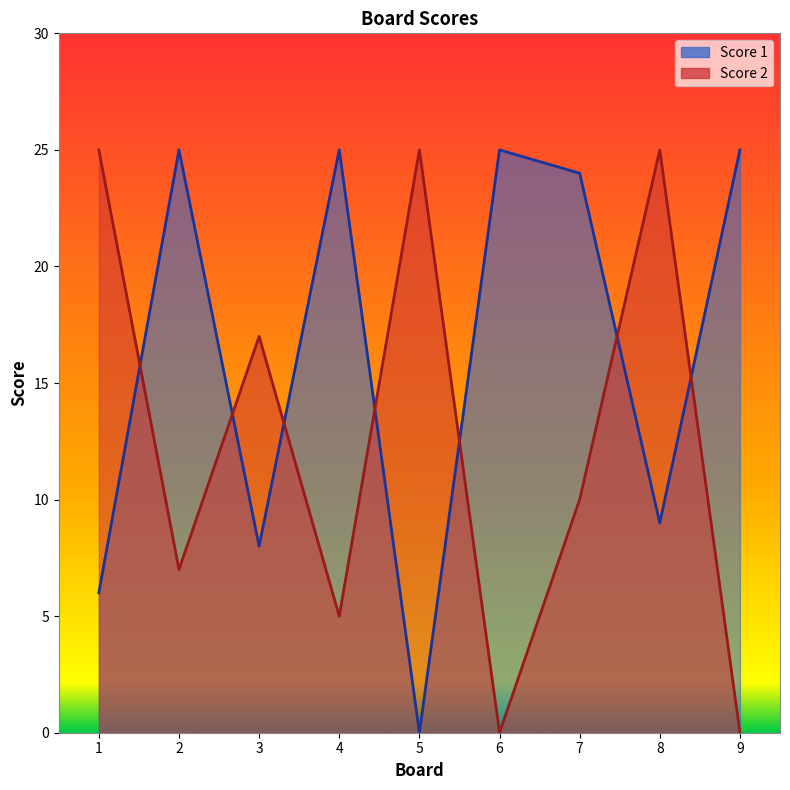

What is the difference between the maximum and minimum values in the Score 2 series?

25